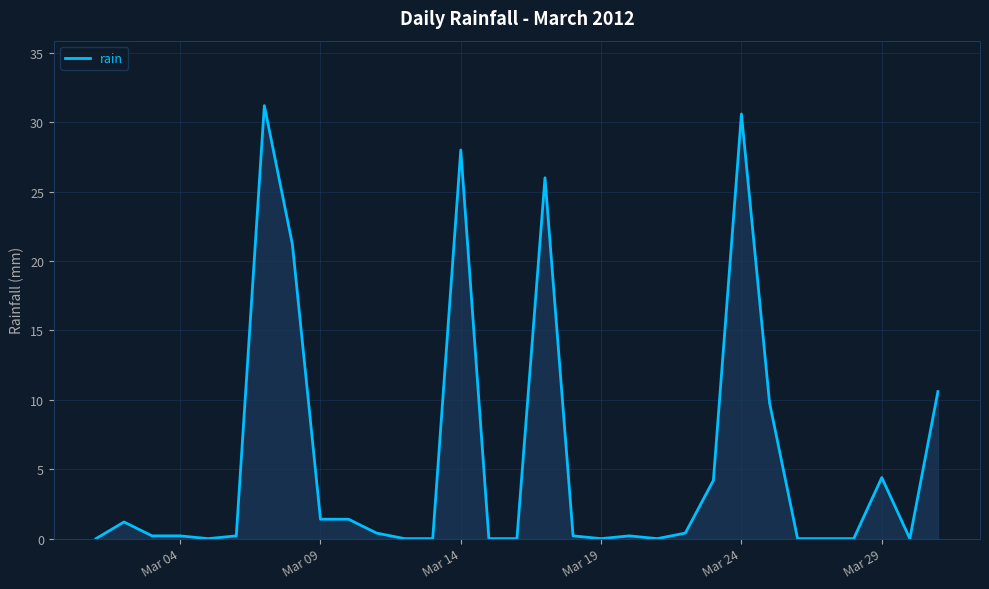

Does the chart display data point markers on the line(s)?

No